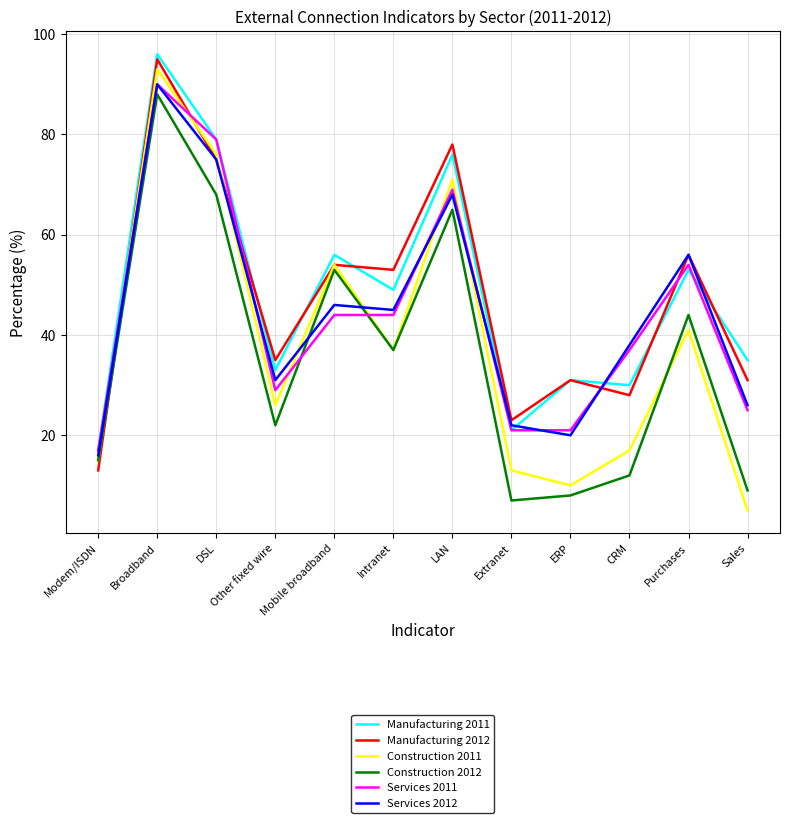

What position from the left is DSL?

3